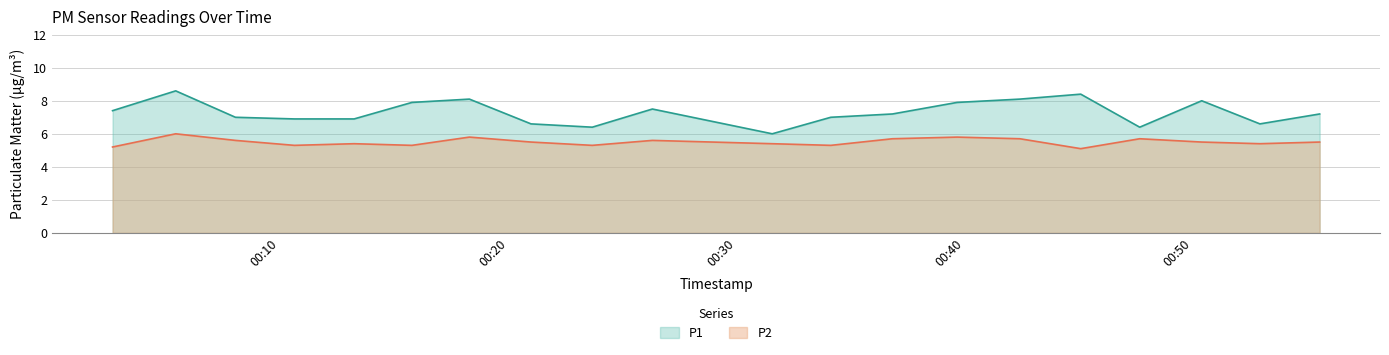

Which series has the widest spread of values?

P1